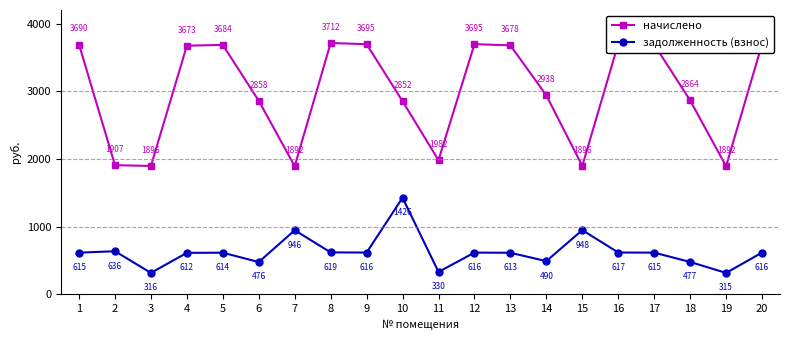

Which series has the widest spread of values?

начислено